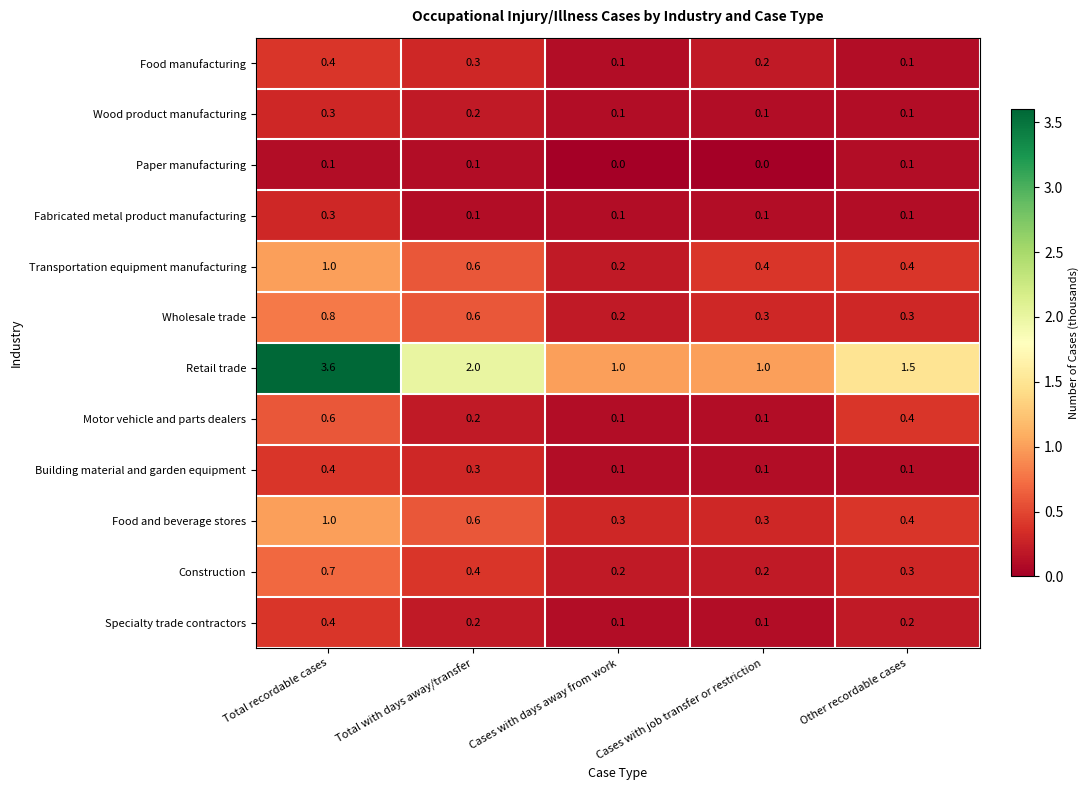

Which series has the largest range (max minus min)?

Retail trade